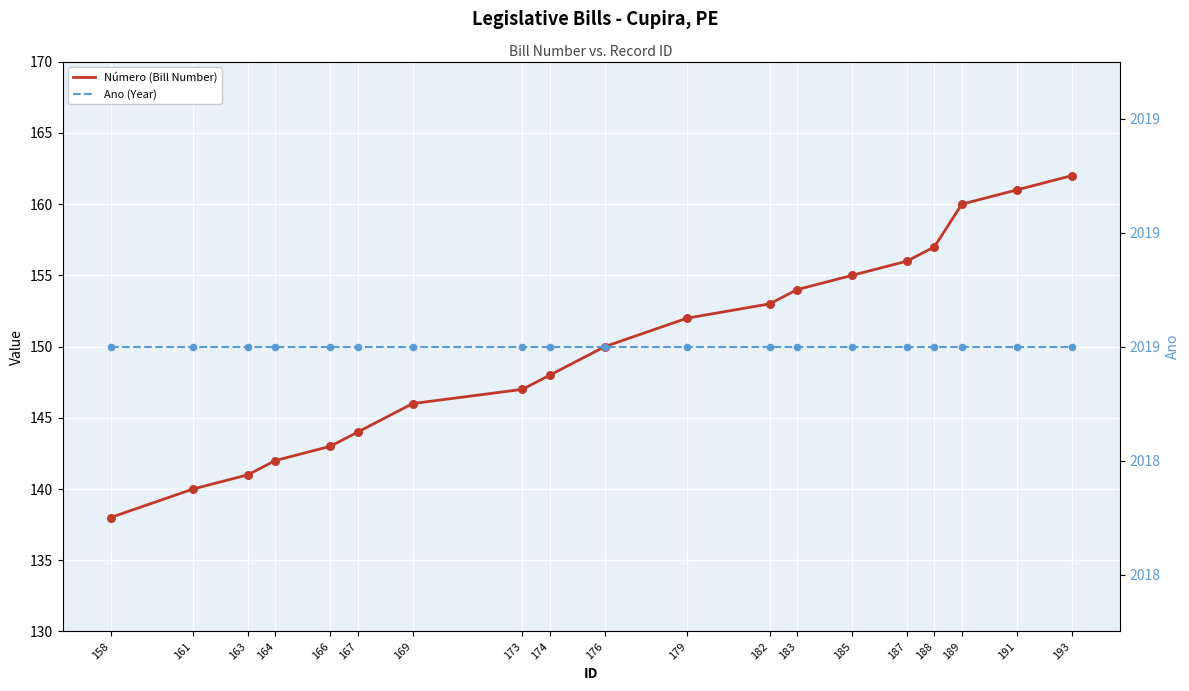

Which series contains the lowest Y value?

Número (Bill Number)